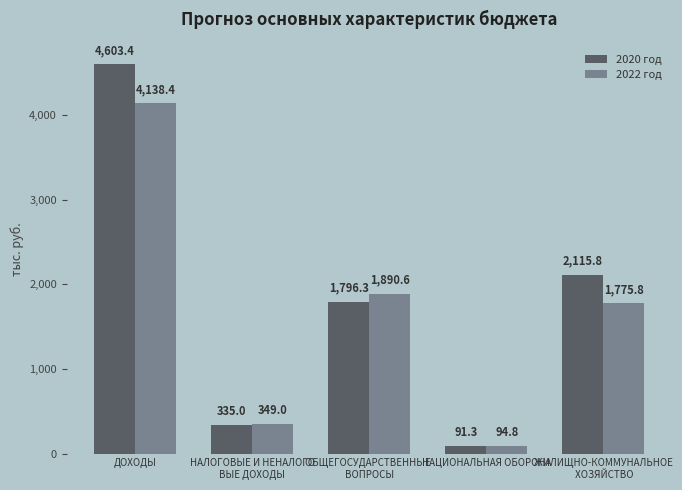

Is it true that 2022 год equals 94.8 at НАЦИОНАЛЬНАЯ ОБОРОНА?

True